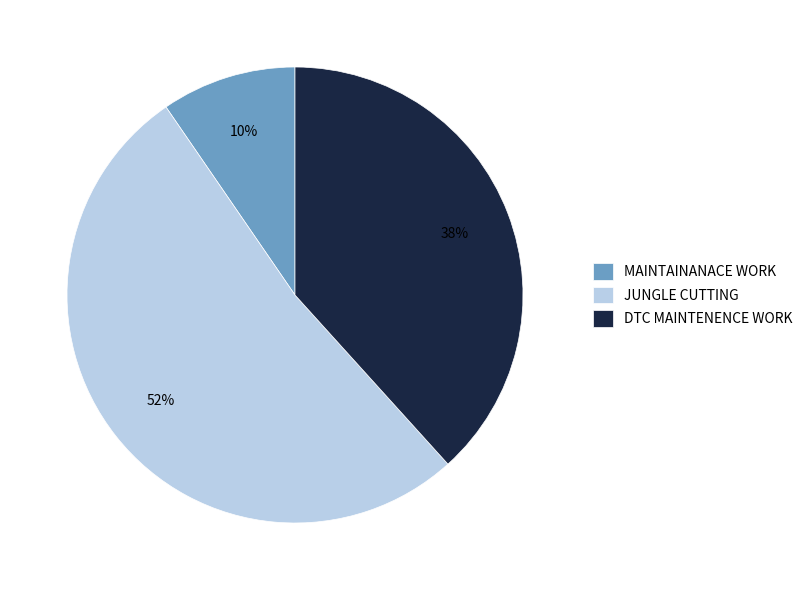

To the nearest percent, what portion does JUNGLE CUTTING represent?

52%